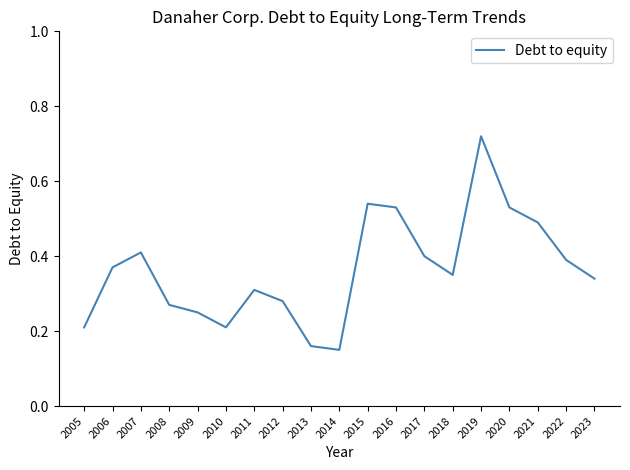

Which has a higher value, 2006 or 2021?

2021